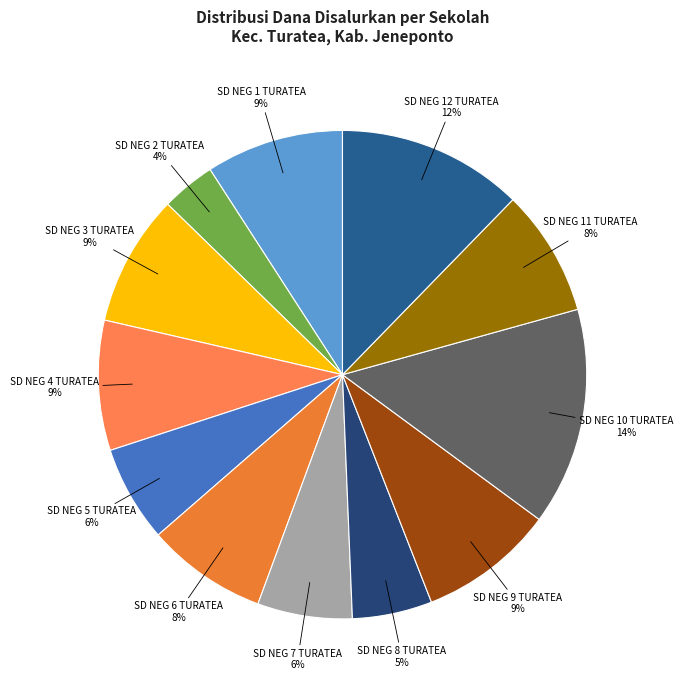

To the nearest percent, what portion does SD NEG 4 TURATEA represent?

9%